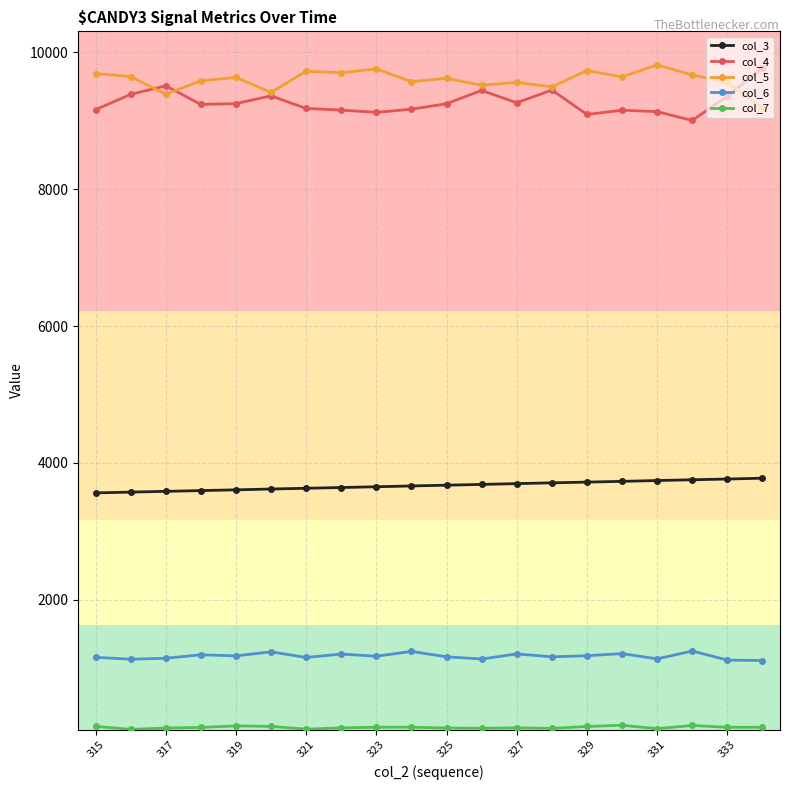

True or false: col_6 has more than 0 interior local peaks.

True